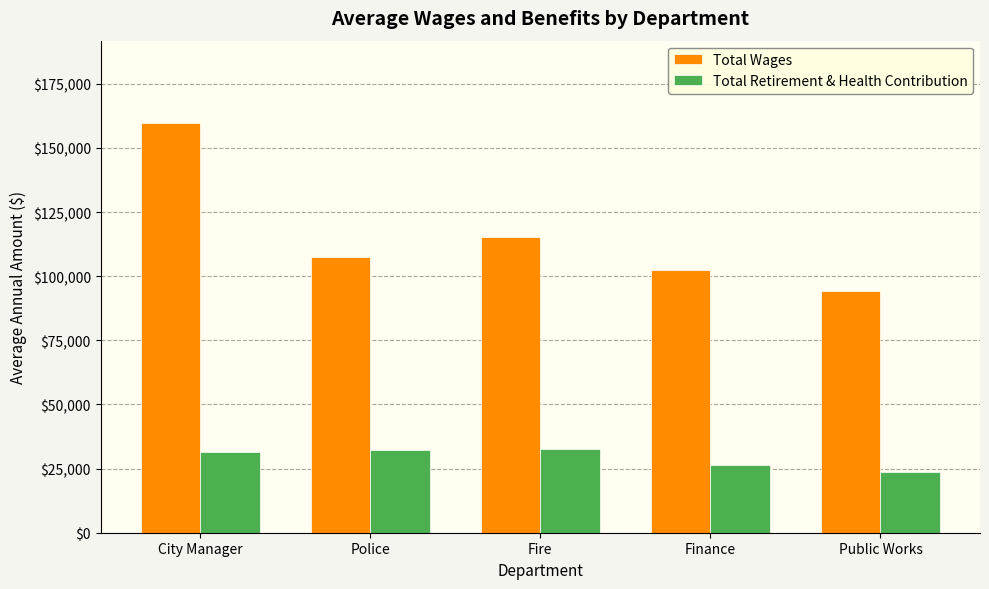

Between City Manager and Public Works, which series saw the biggest shift?

Total Wages